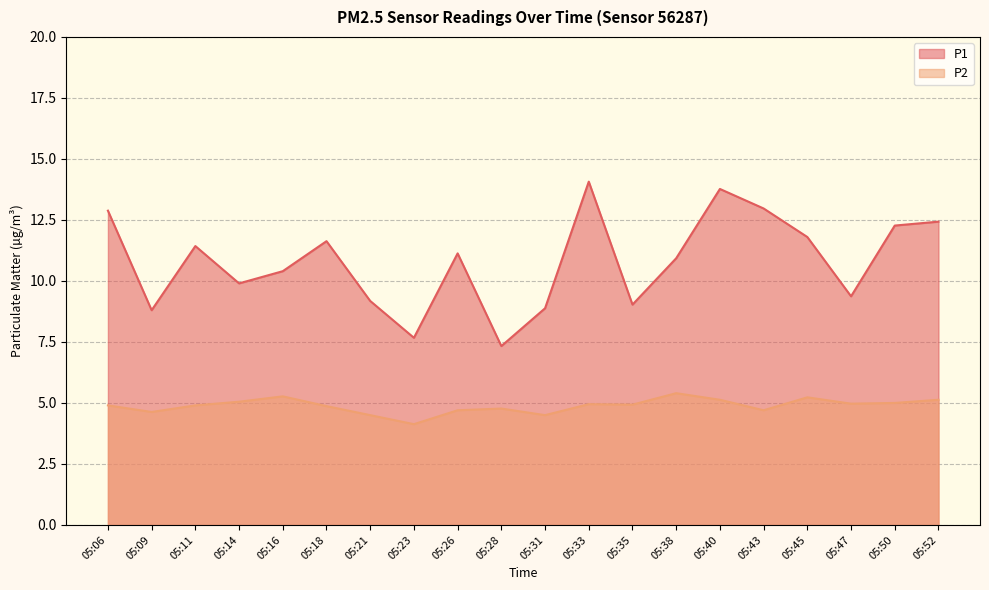

What is the highest value of the P1 series?

14.1